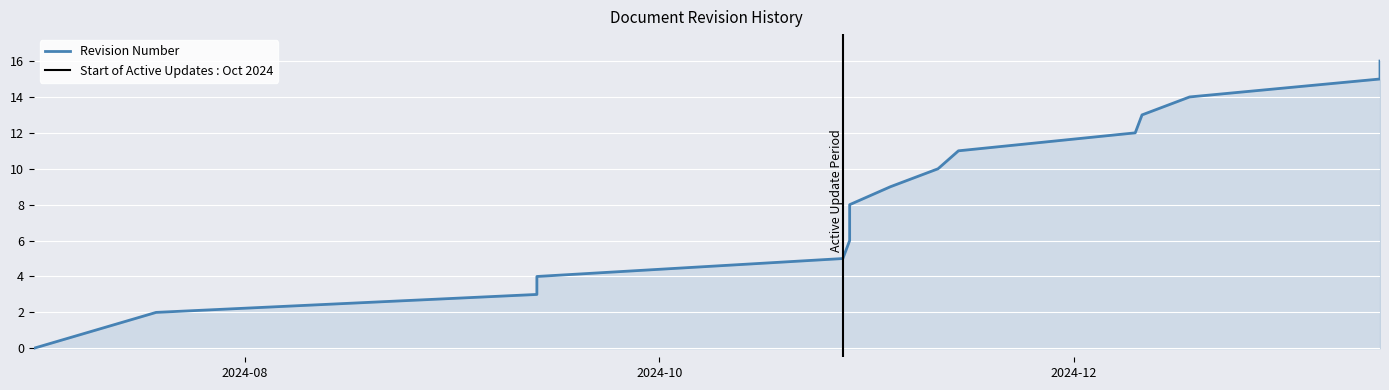

How many series are shown in this chart?

1